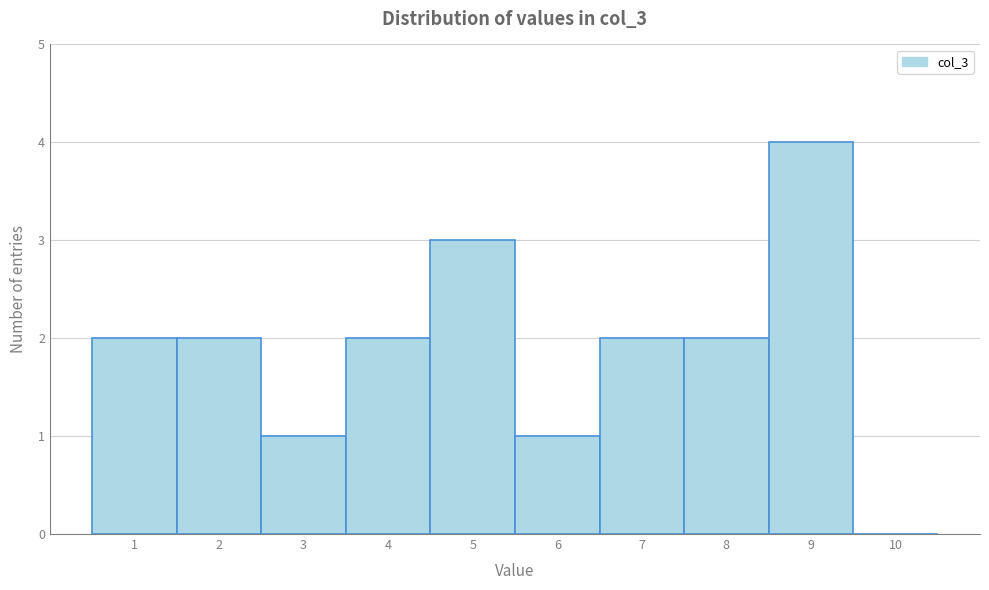

Reading left to right, list every bar in this chart as the range it spans on the x-axis followed by its height. The values are not printed on the chart, so give them approximately, as read against the axis.

0.5 to 1.5: 2
1.5 to 2.5: 2
2.5 to 3.5: 1
3.5 to 4.5: 2
4.5 to 5.5: 3
5.5 to 6.5: 1
6.5 to 7.5: 2
7.5 to 8.5: 2
8.5 to 9.5: 4
9.5 to 10.5: 0